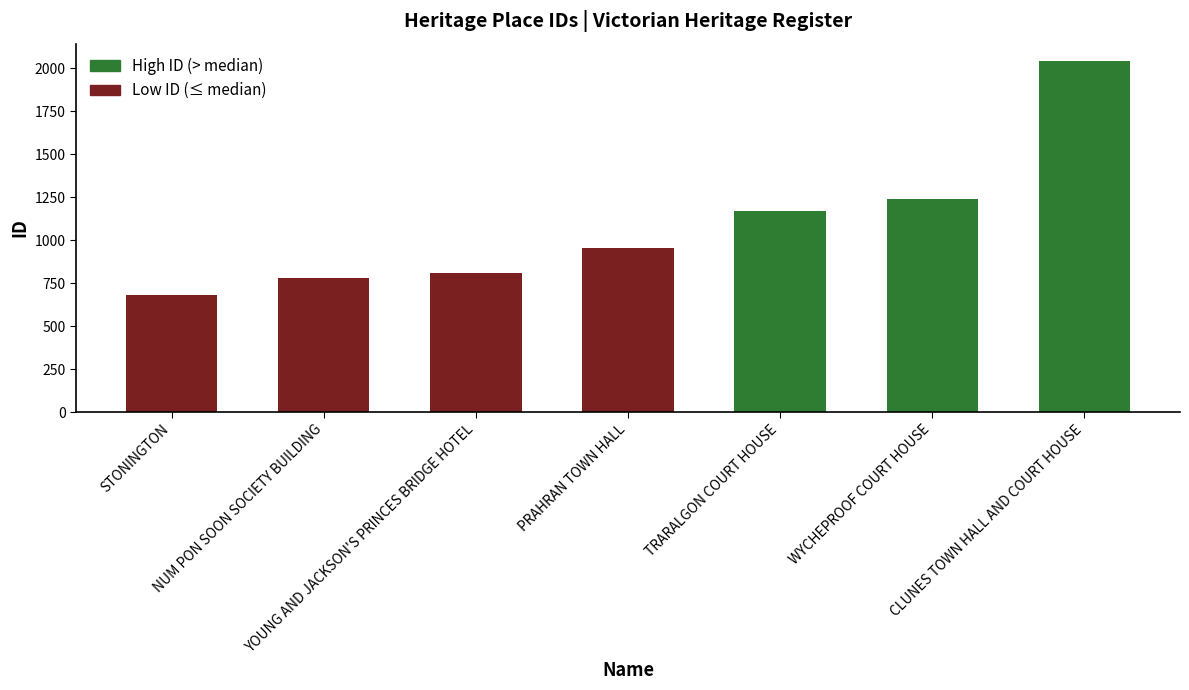

How many series are shown in this chart?

1